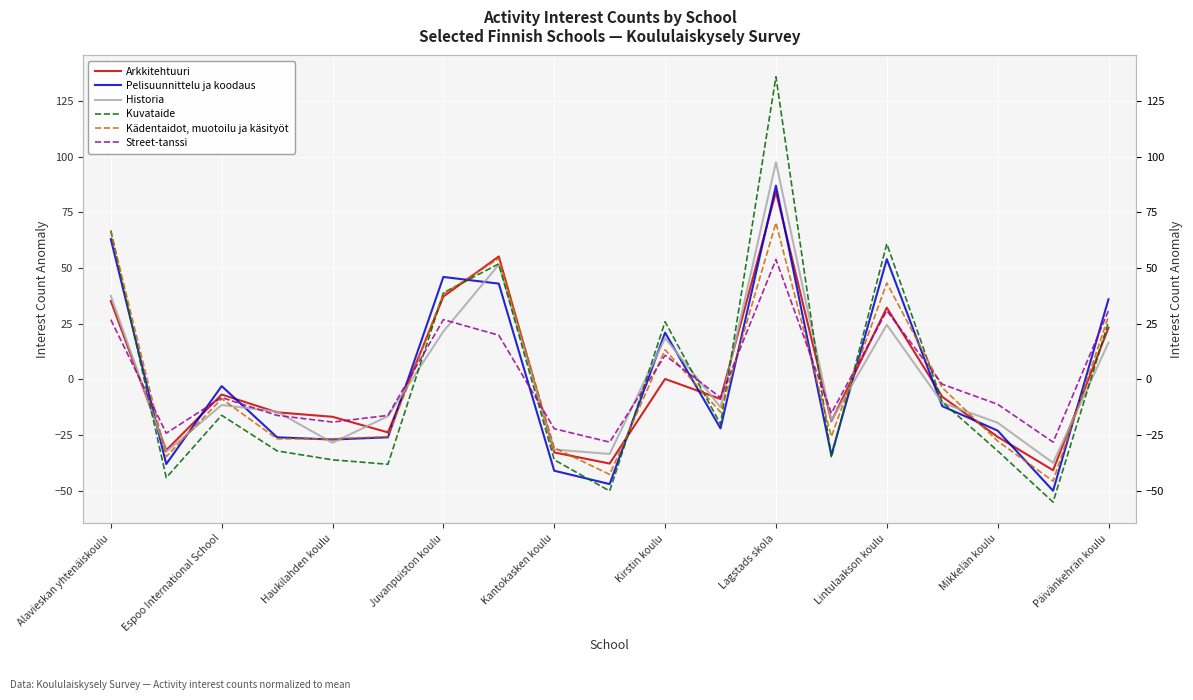

Which series has the widest spread of values?

Kuvataide